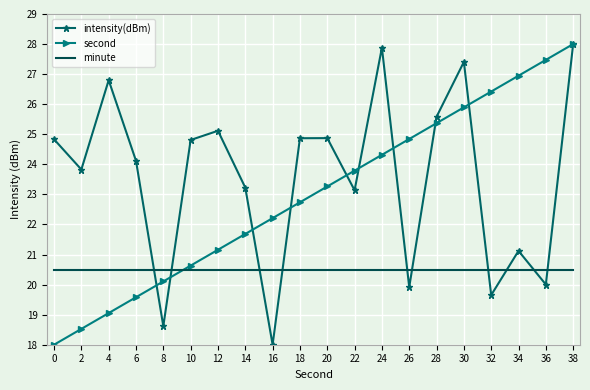

True or false: intensity(dBm) and minute intersect in this chart.

True